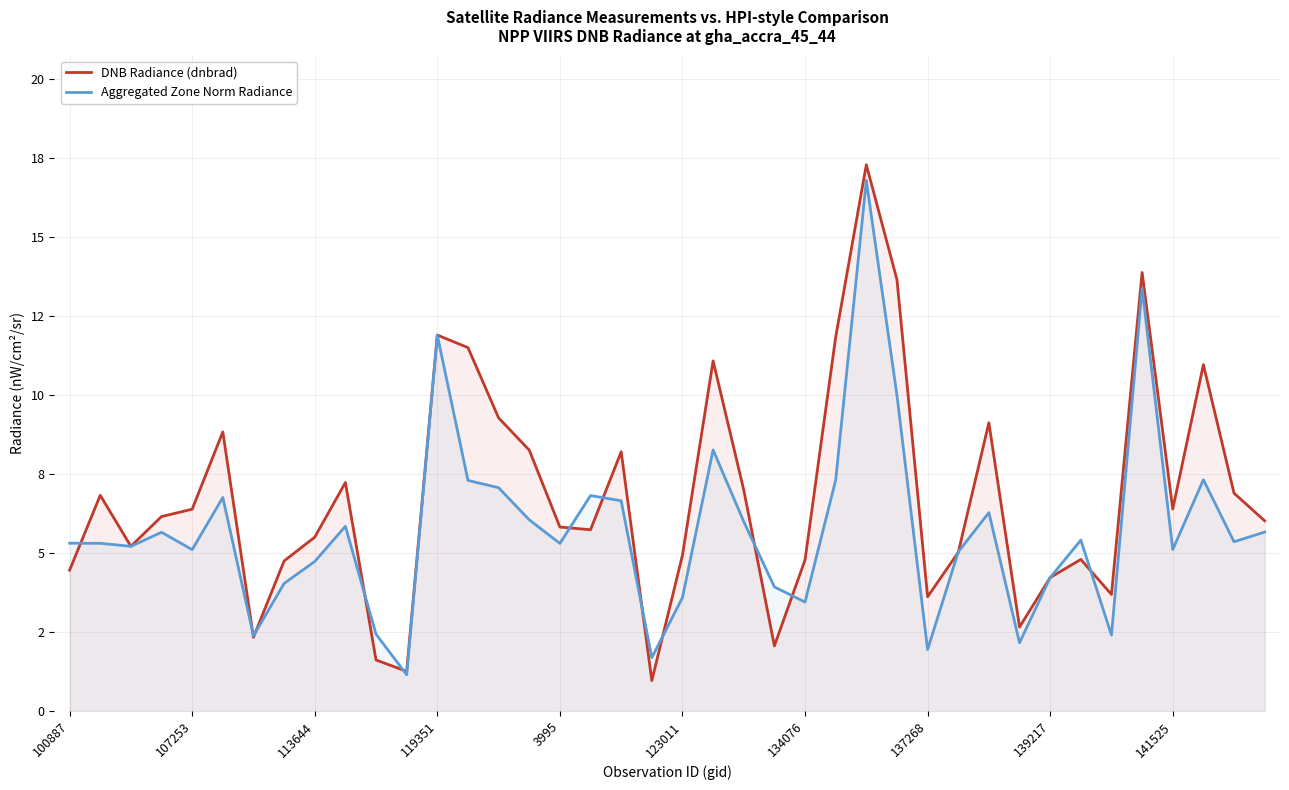

Which category has the highest value in the Aggregated Zone Norm Radiance series?

26